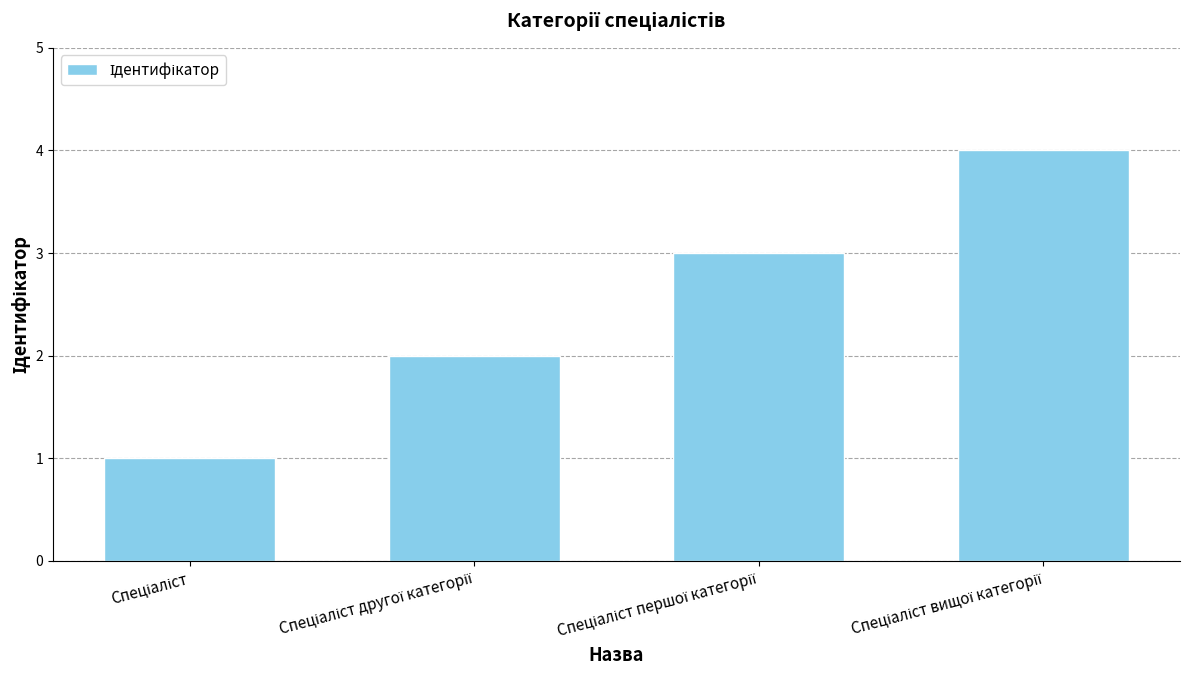

What is the difference between the maximum and minimum values?

3